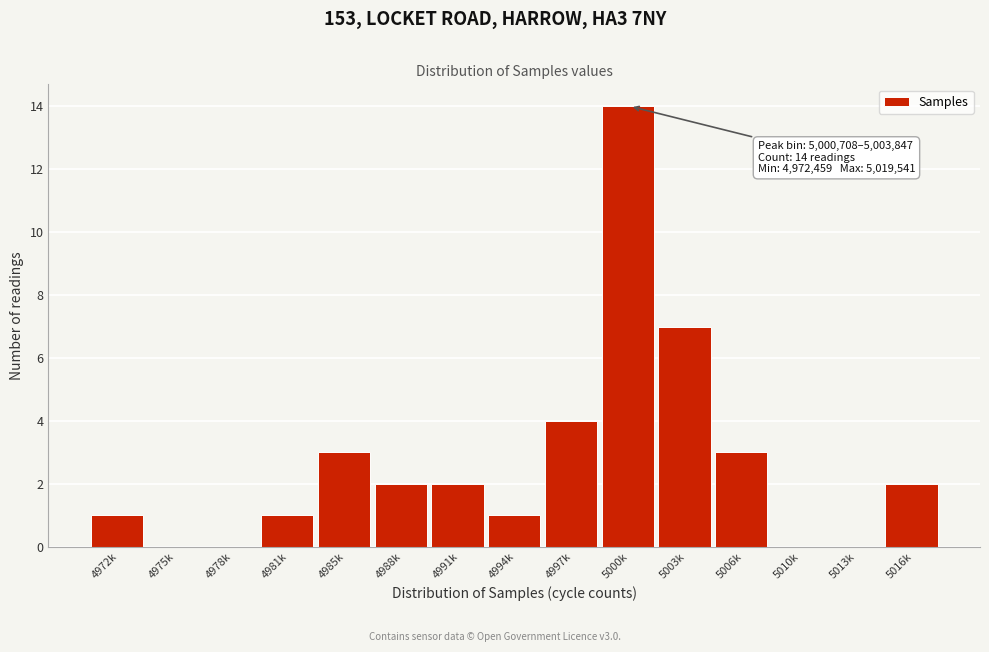

Reading left to right, extract all data points from this chart.

4972k=1	4975k=0	4978k=0	4981k=1	4985k=3	4988k=2	4991k=2	4994k=1	4997k=4	5000k=14	5003k=7	5006k=3	5010k=0	5013k=0	5016k=2